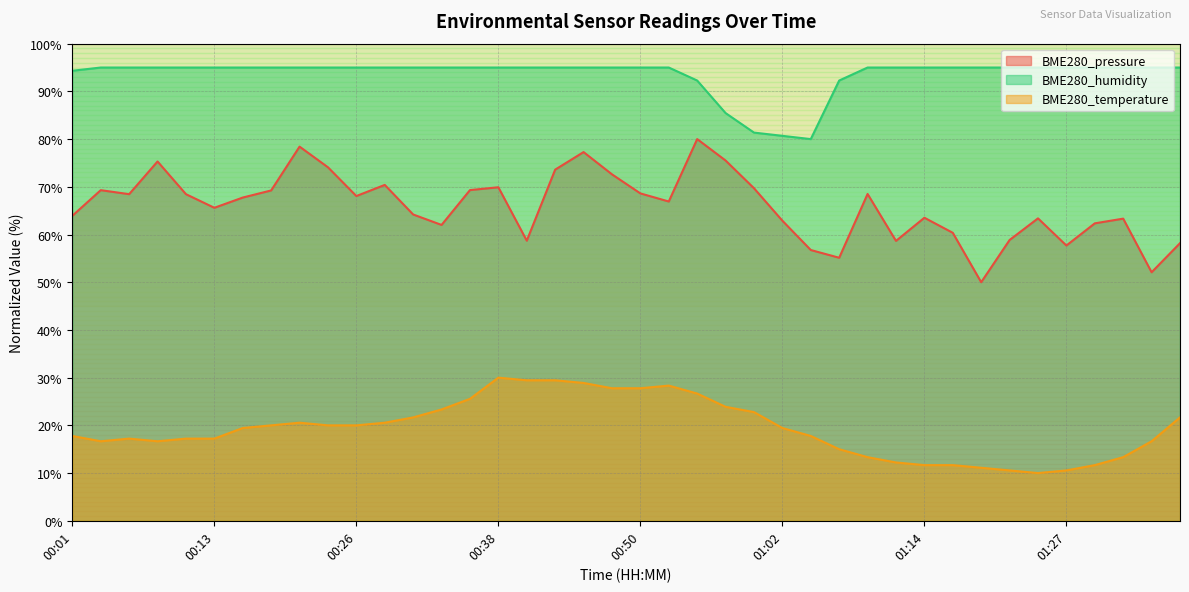

How many lines are shown in the chart?

3